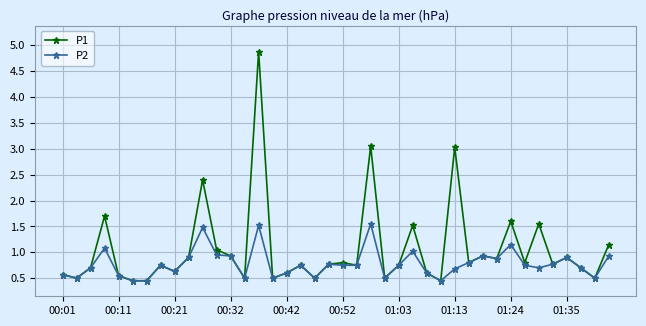

What is the value of the P2 point at the 24th from the left?

0.5